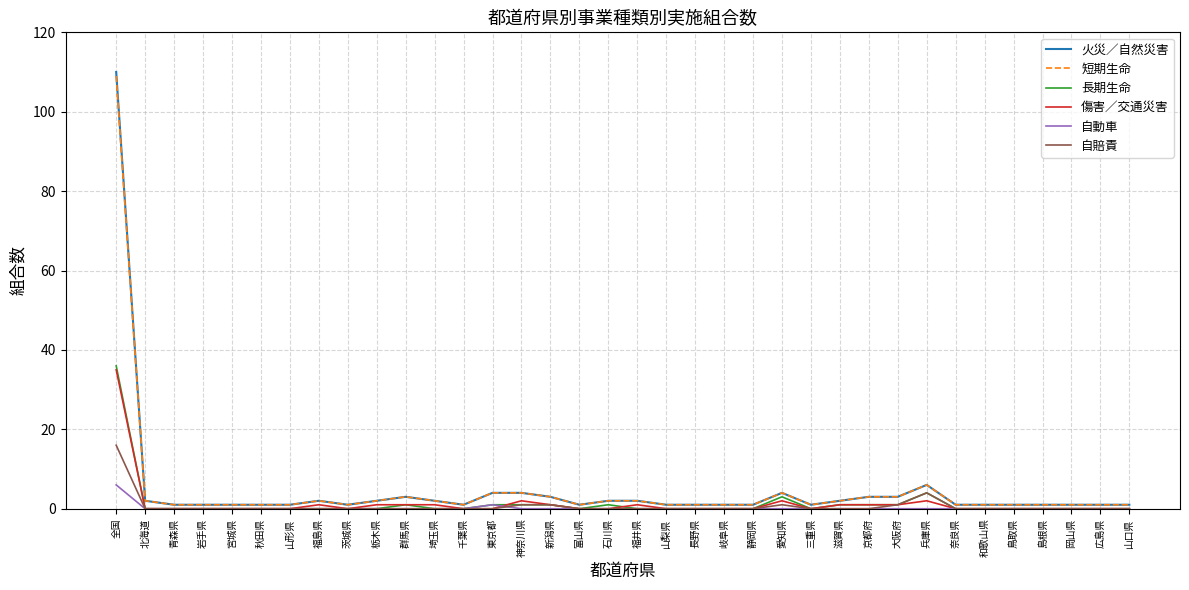

Does the chart display data point markers on the line(s)?

No